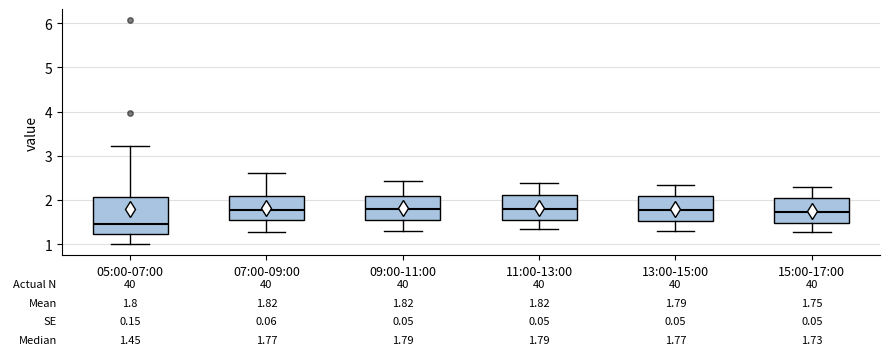

Comparing the boxes themselves (not the whiskers), which one is the tallest?

05:00-07:00